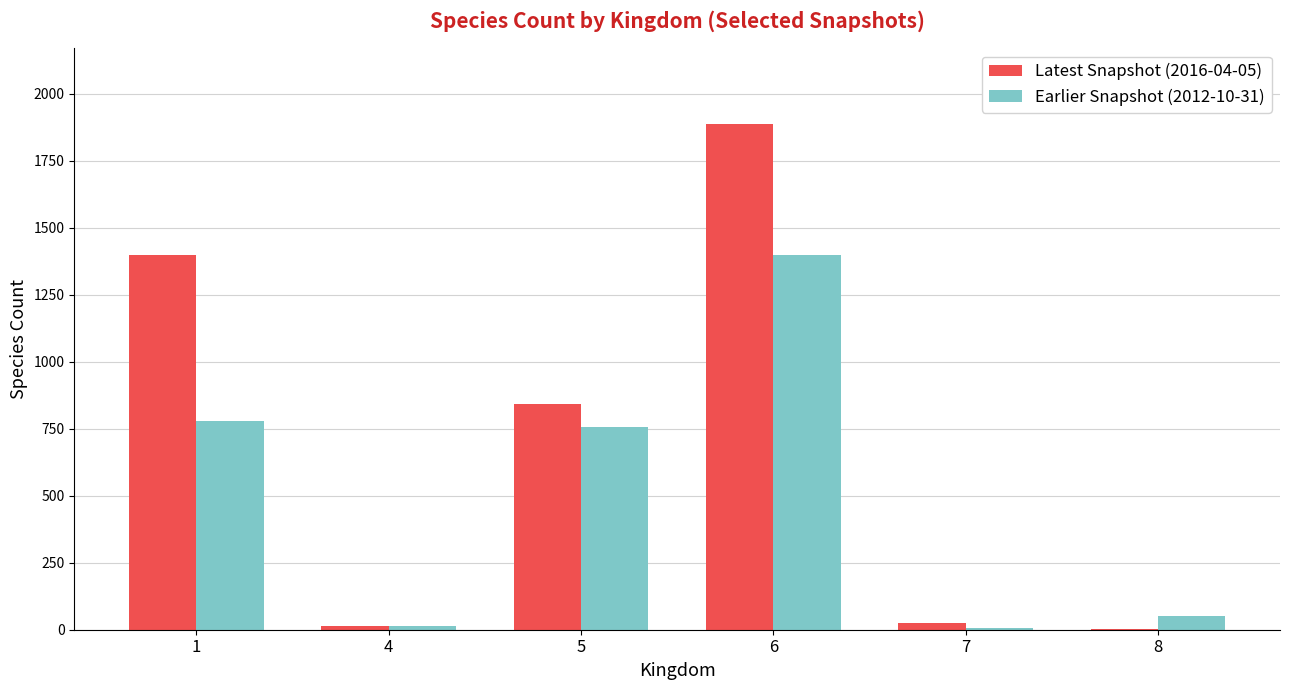

The value of Earlier Snapshot (2012-10-31) at 5 is 1163. True or false?

False